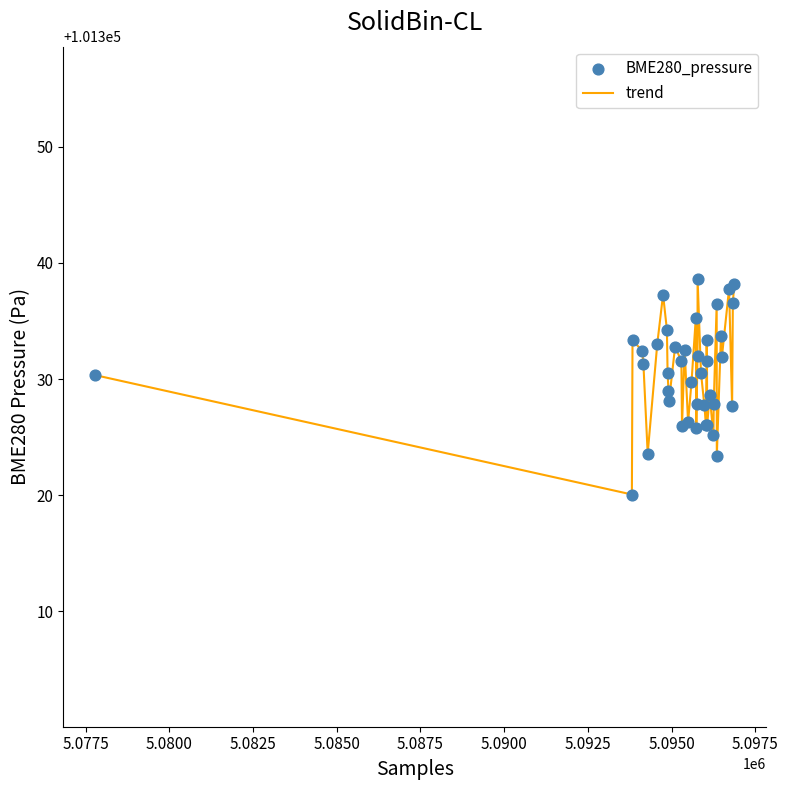

What is the maximum value shown in the chart?

101338.6